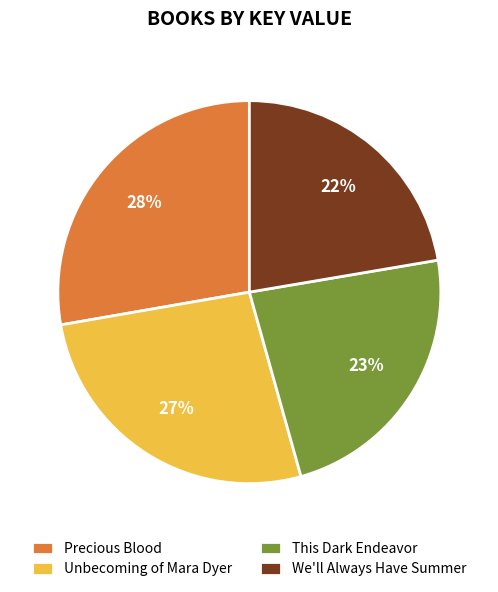

Rank the categories by value from highest to lowest.

Precious Blood, Unbecoming of Mara Dyer, This Dark Endeavor, We'll Always Have Summer